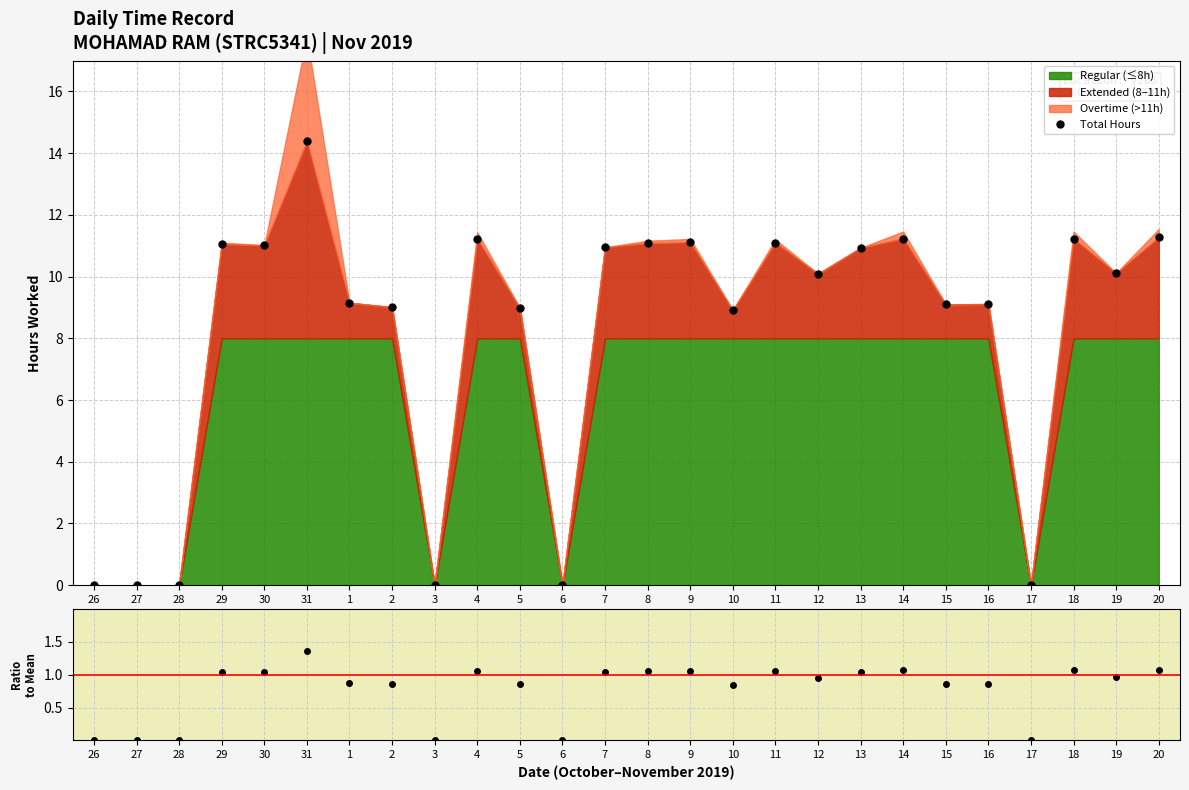

What position from the right is 12?

9